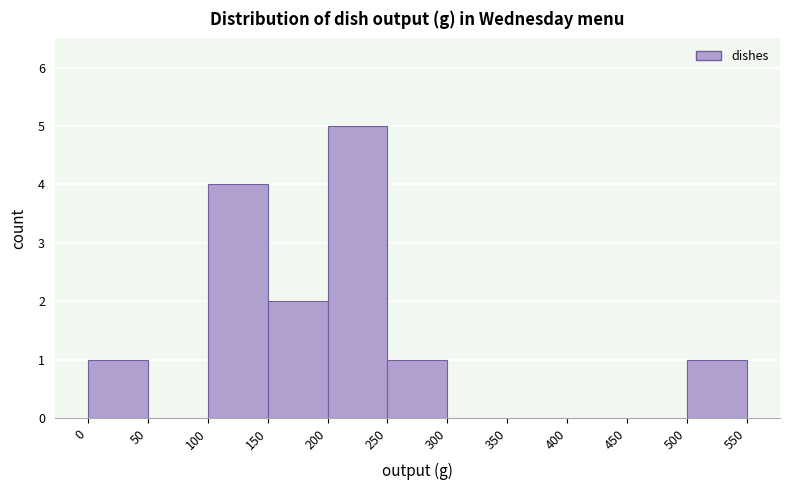

Reading left to right, list every bar in this chart as the range it spans on the x-axis followed by its height. The values are not printed on the chart, so give them approximately, as read against the axis.

0 to 50: 1
50 to 100: 0
100 to 150: 4
150 to 200: 2
200 to 250: 5
250 to 300: 1
300 to 350: 0
350 to 400: 0
400 to 450: 0
450 to 500: 0
500 to 550: 1